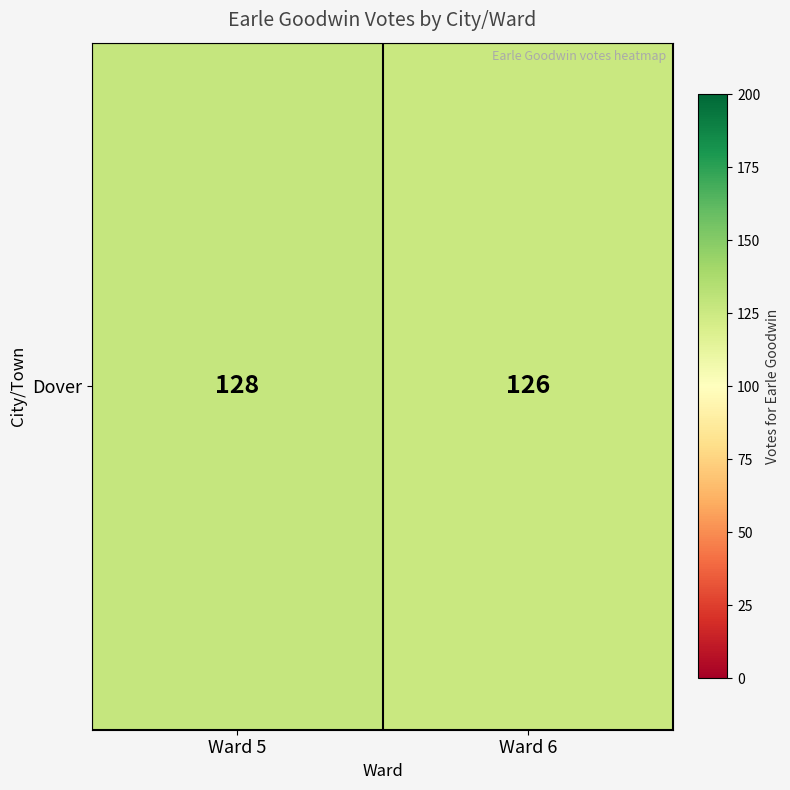

Is it true that the value at Ward 6 is 126?

True